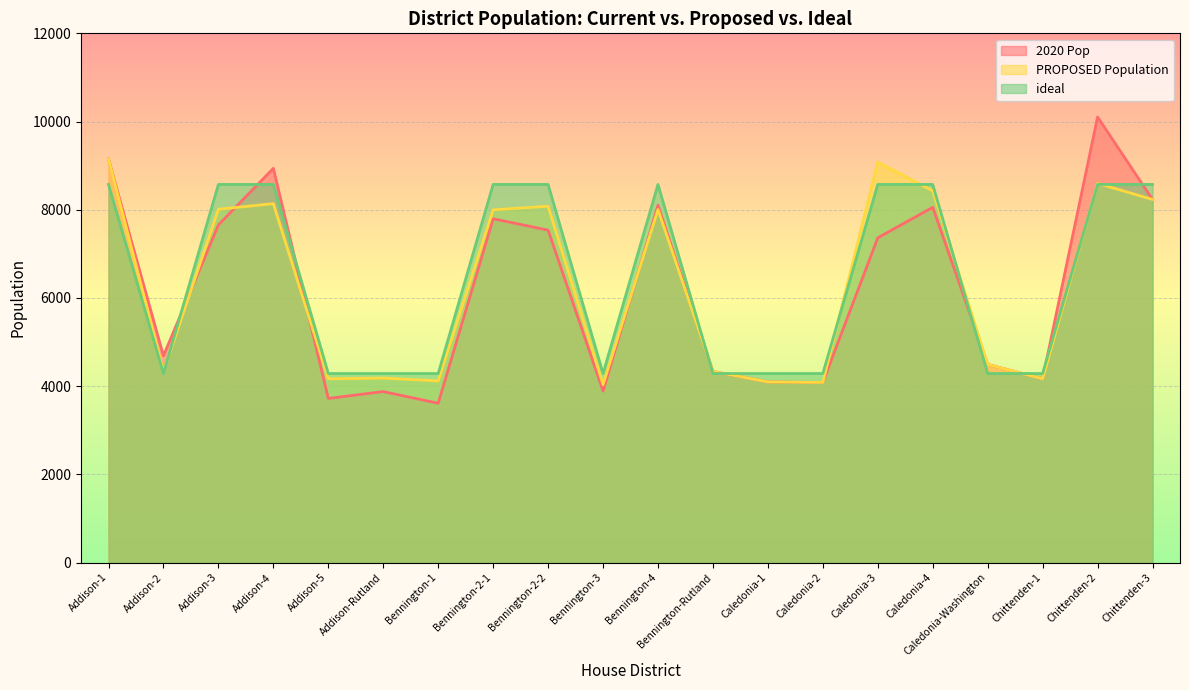

True or false: PROPOSED Population has more than 1 interior local peaks.

True